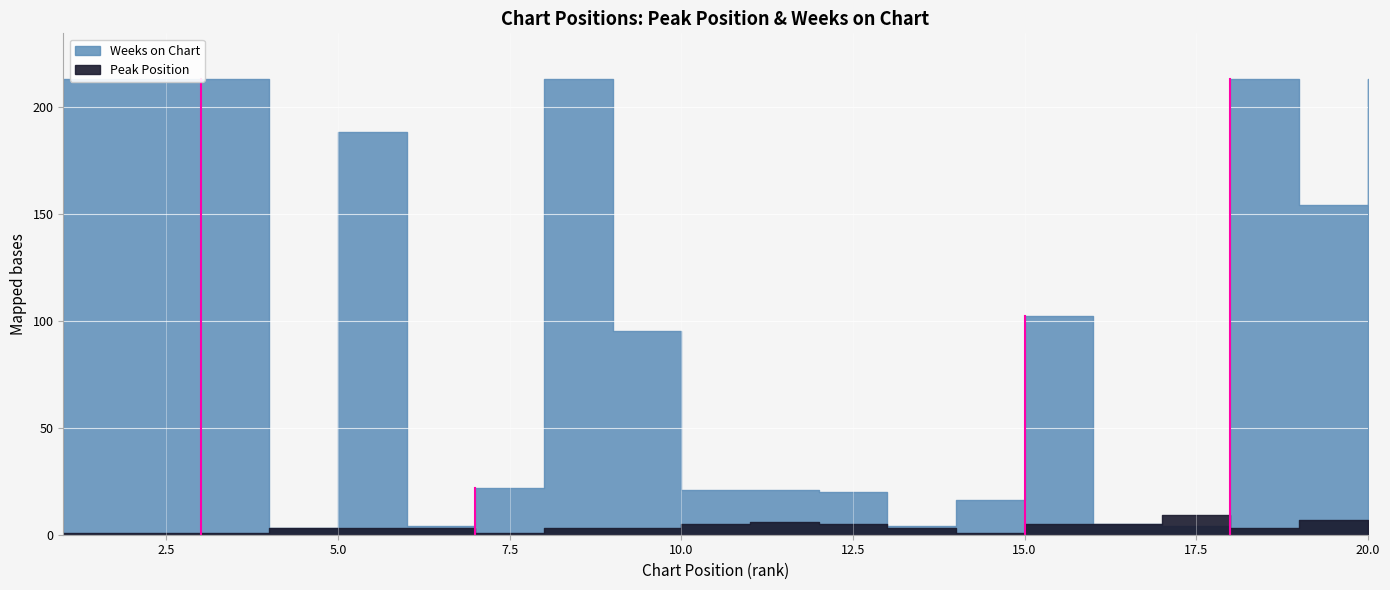

At which label is Weeks on Chart closest to 108?

15